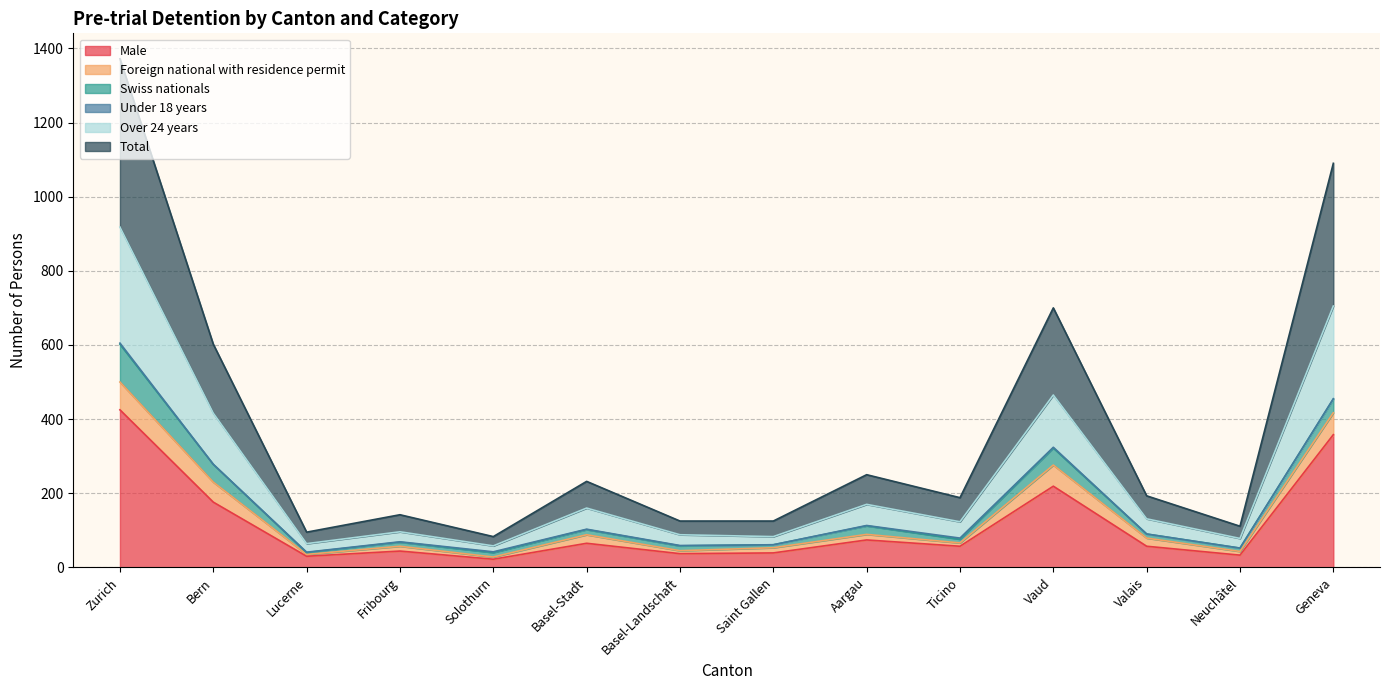

Is it true that Male equals 65 at Basel-Stadt?

True